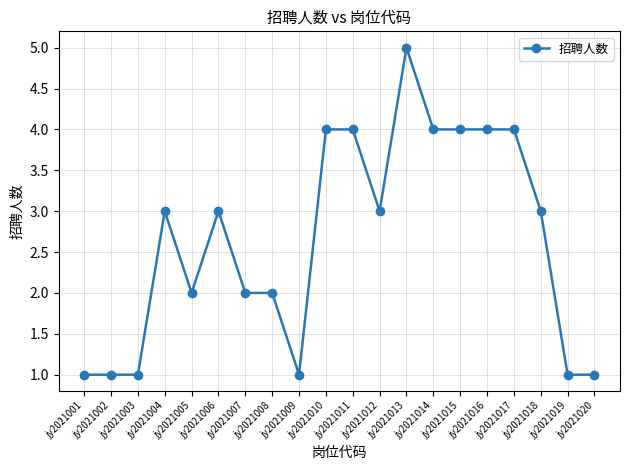

Read the value at jy2021012.

3